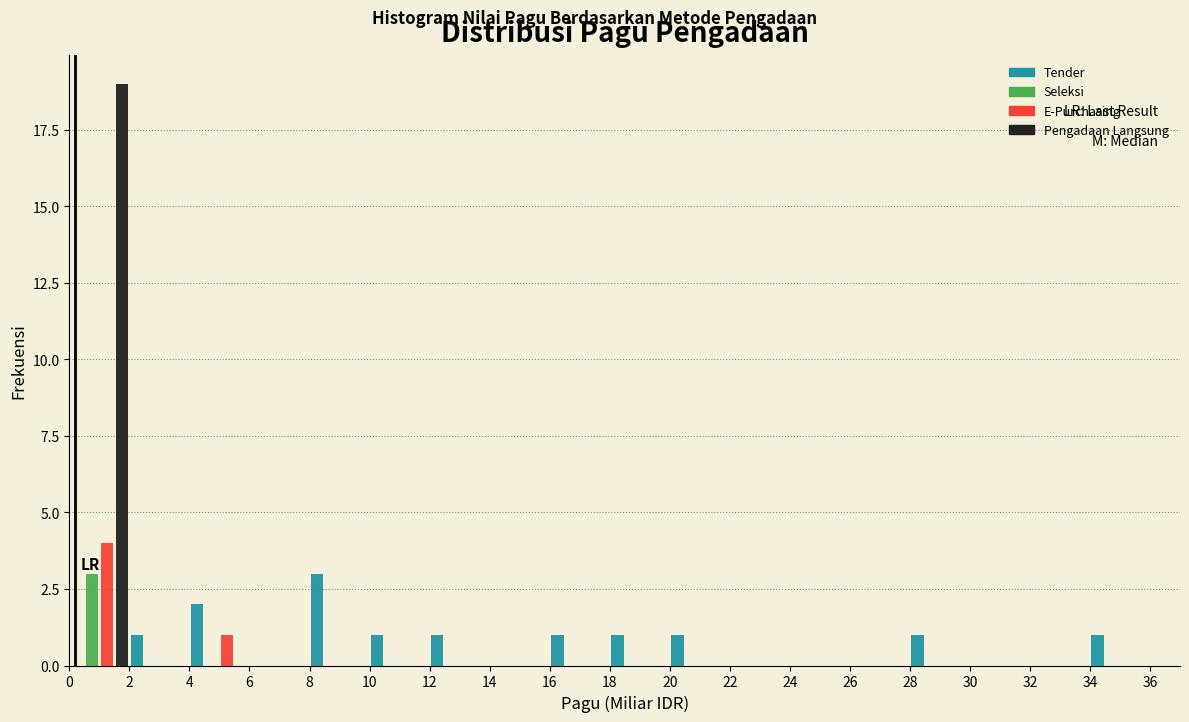

In the Tender series, which range on the x-axis has the tallest bar?

8 to 10